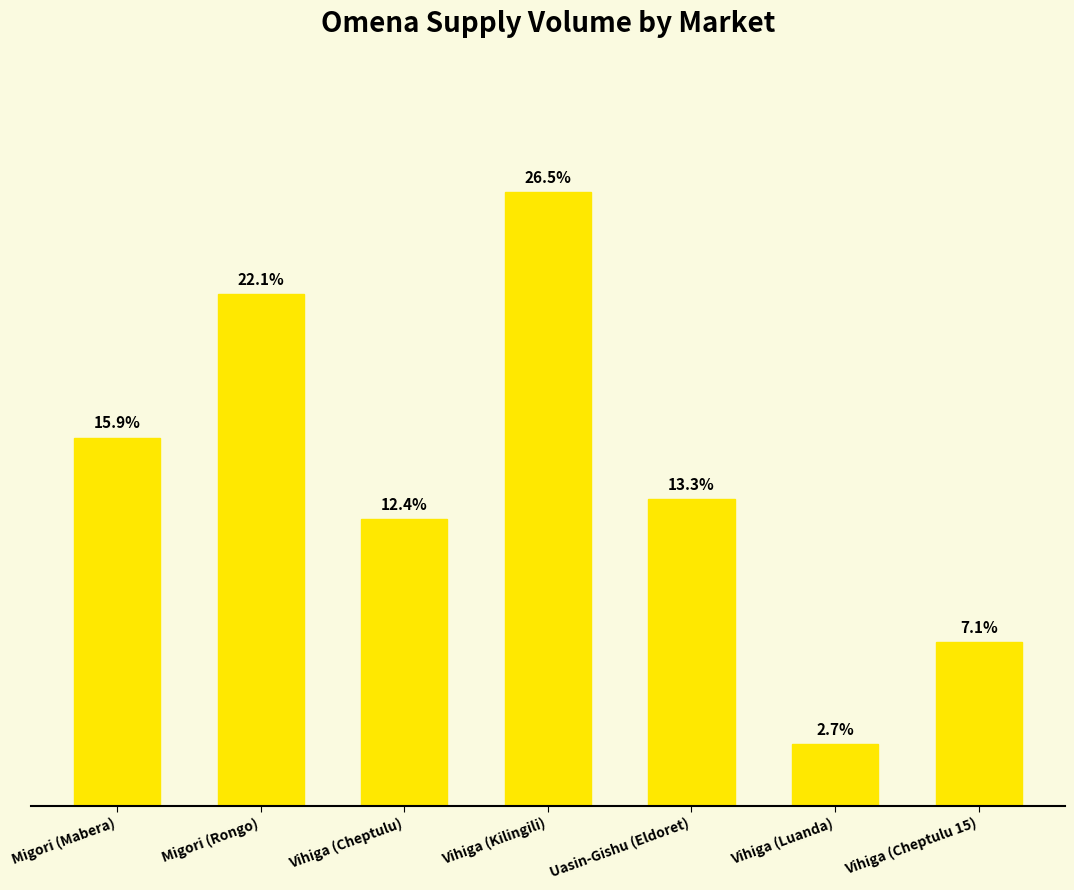

At which label is the value closest to 1650?

Migori (Mabera)